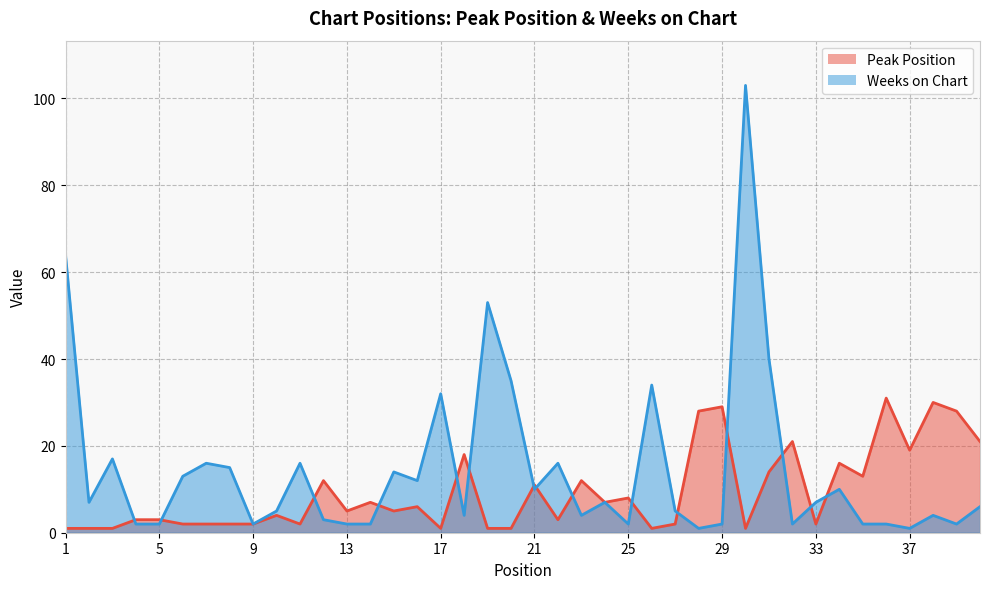

How many data points in Peak Position are above 5?

19